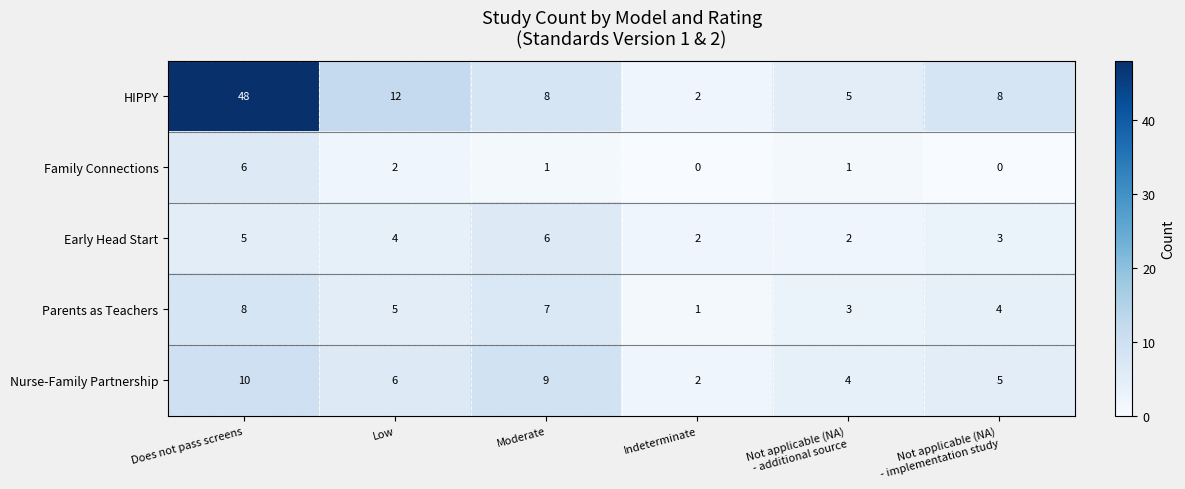

Reading left to right, what are all the values shown in this chart?

HIPPY: 48	12	8	2	5	8
Family Connections: 6	2	1	0	1	0
Early Head Start: 5	4	6	2	2	3
Parents as Teachers: 8	5	7	1	3	4
Nurse-Family Partnership: 10	6	9	2	4	5